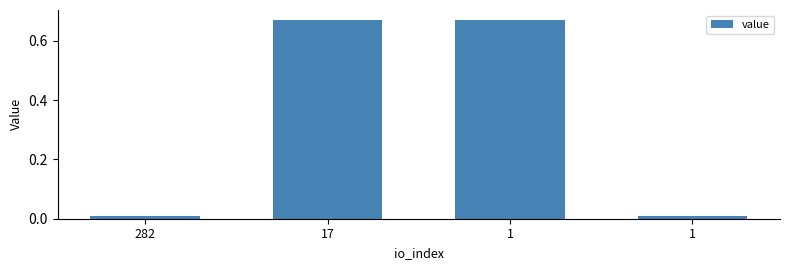

Count the number of categories in the chart.

4